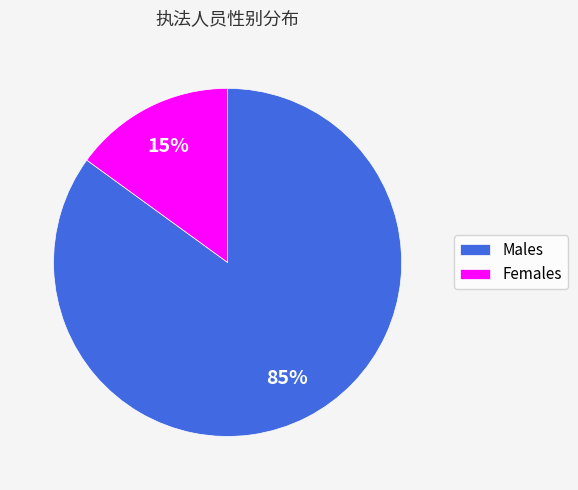

Does Males account for over 50% of the chart?

Yes